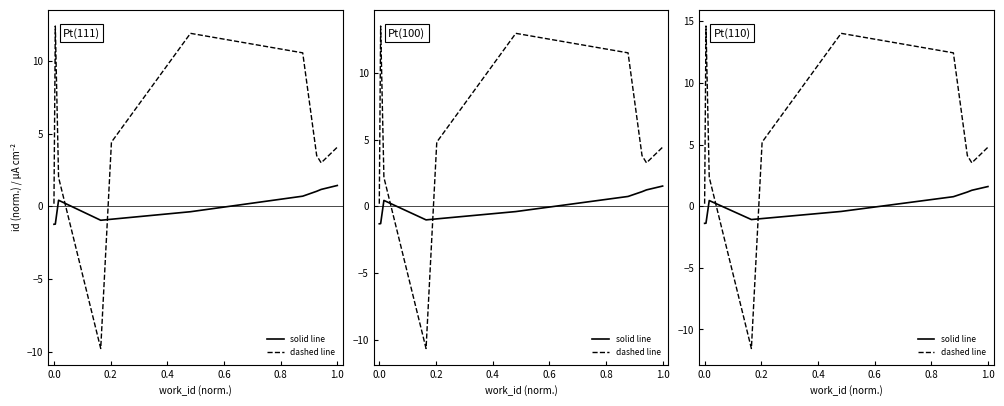

Which series ends up on top after the final intersection of solid line and dashed line?

dashed line